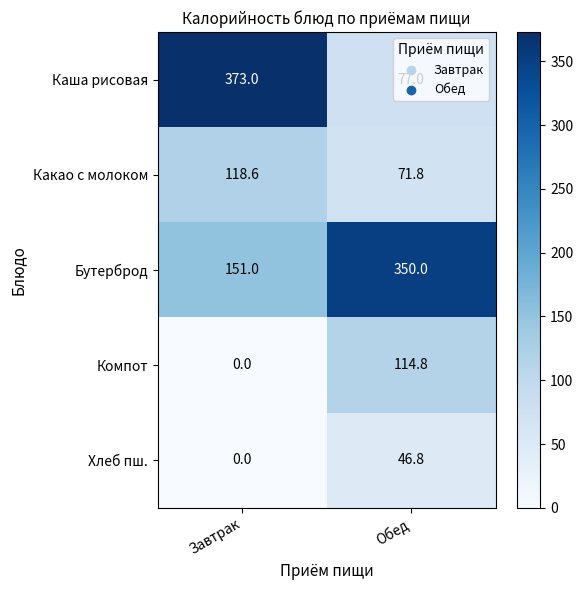

Where is Какао с молоком nearest to the value 95?

Обед